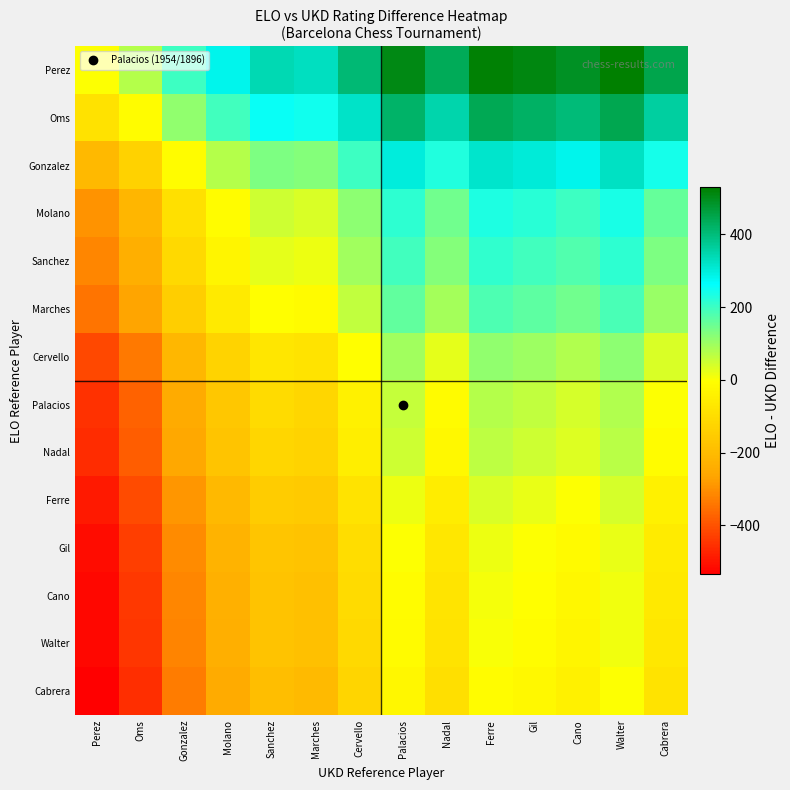

What is the total value across all series at Sanchez?

-378